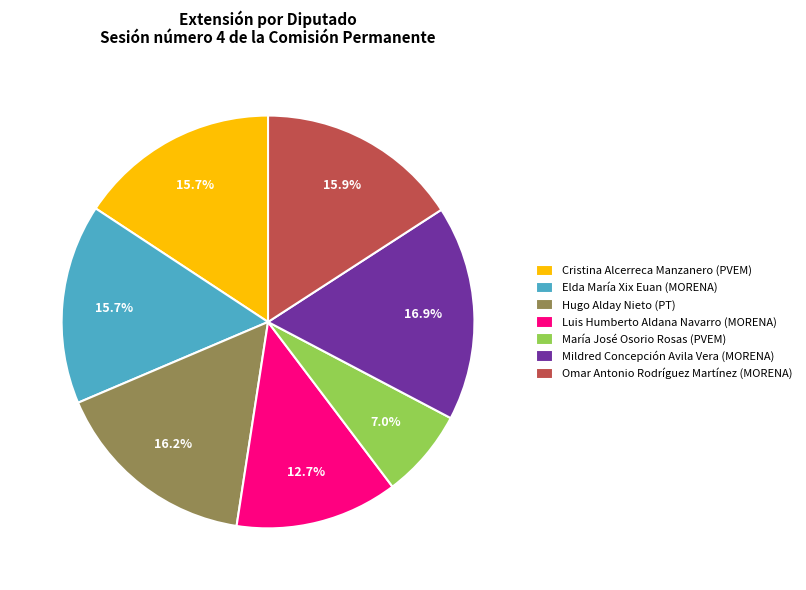

What is the largest slice in the pie chart?

Mildred Concepción Avila Vera (MORENA)